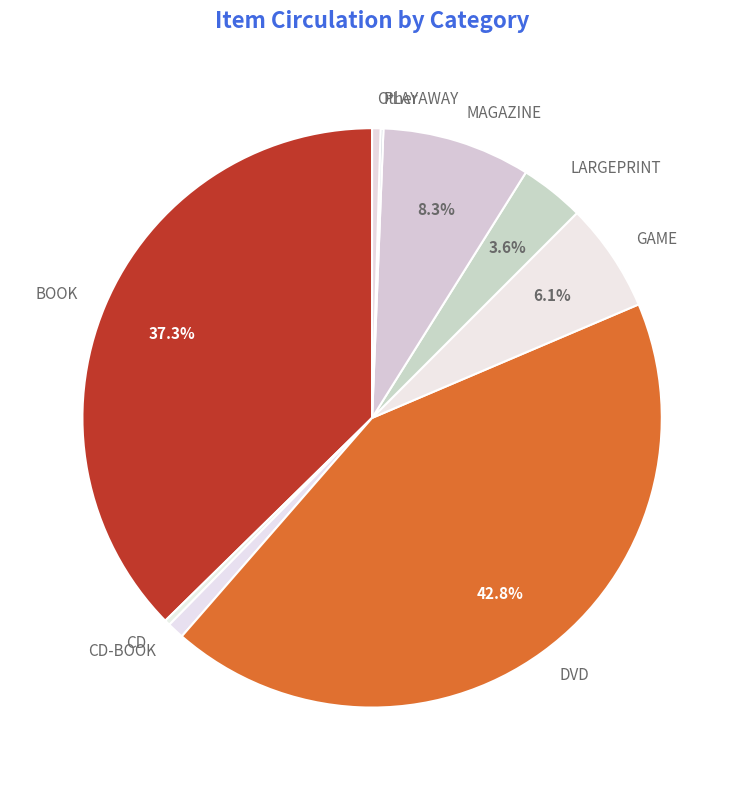

Does LARGEPRINT represent more than half of the total?

No